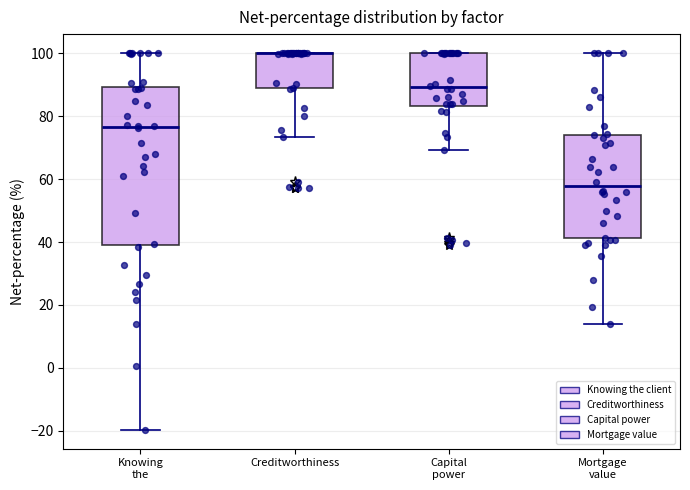

Reading left to right, transcribe this box plot: for each box, give where its median line is, the range the box spans, and where its two whiskers end, as read against the y-axis. The values are not printed on the chart, so give them approximately, as read against the axis.

Knowing the: median 76, box 40 to 90, whiskers -20 to 100
Creditworthiness: median 100 (drawn on the box's upper edge), box 88 to 100, whiskers 74 to 100
Capital power: median 90, box 84 to 100, whiskers 70 to 100
Mortgage value: median 58, box 42 to 74, whiskers 14 to 100